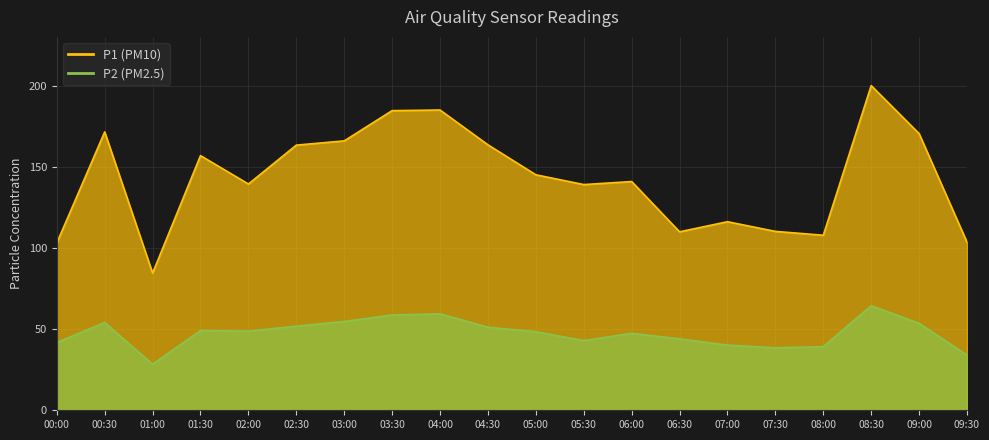

What is the total value across all series at 03:00?

221.1